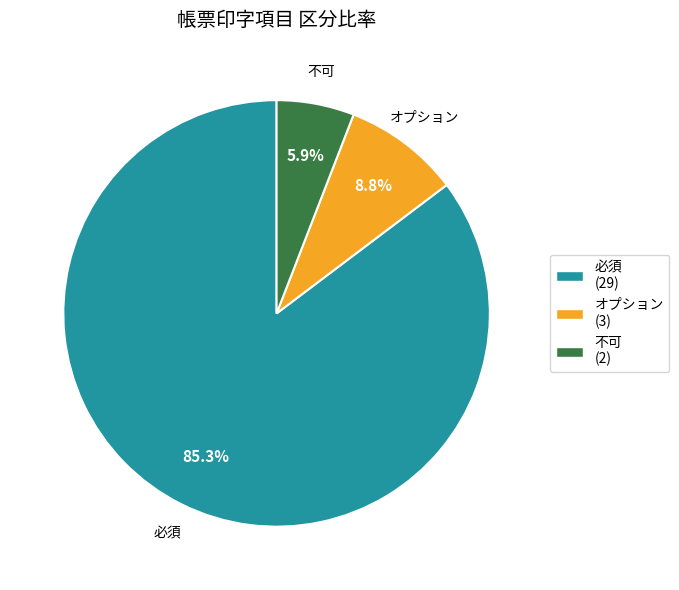

What is the total percentage of 不可 and 必須?

91.2%